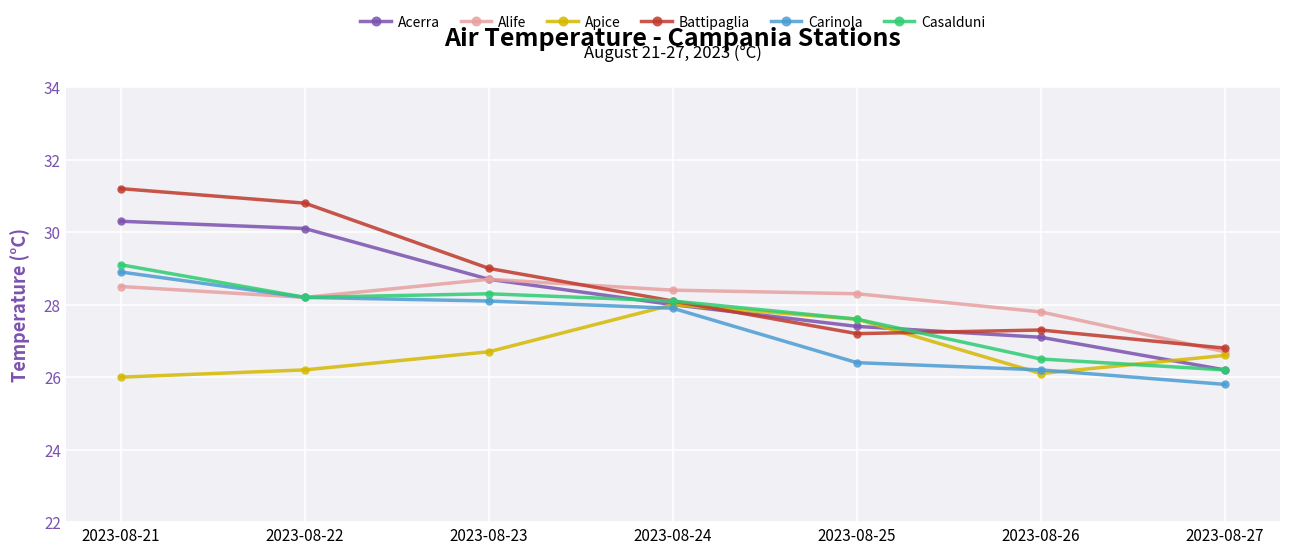

The value of Carinola at 2023-08-27 is 43.4. True or false?

False